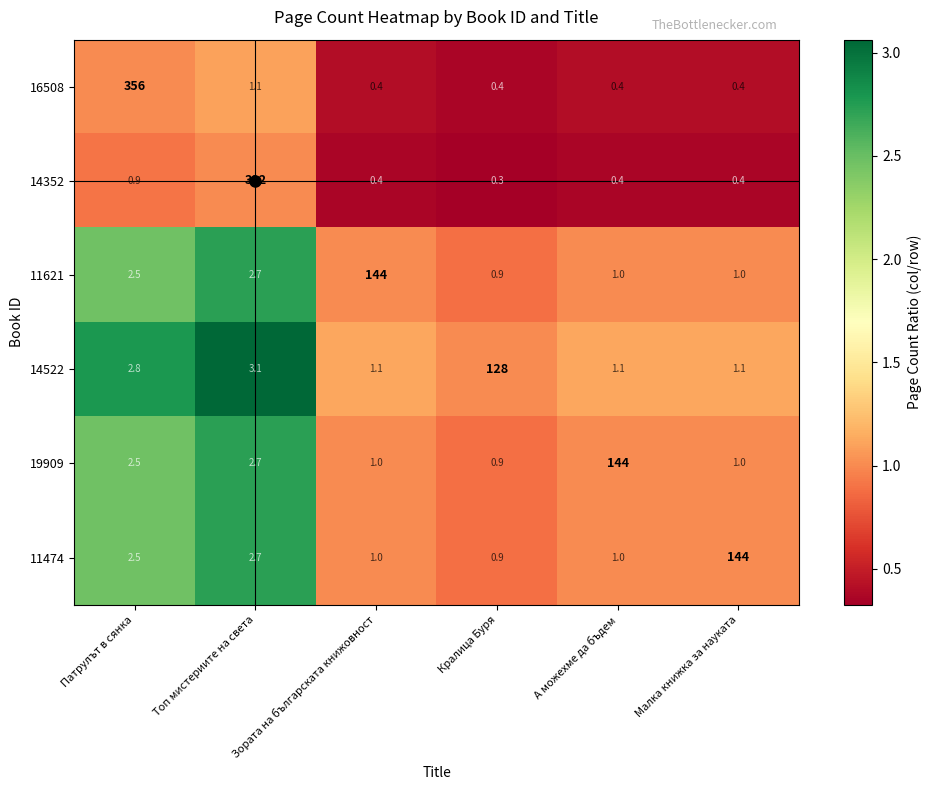

What is the smallest value displayed?

0.3